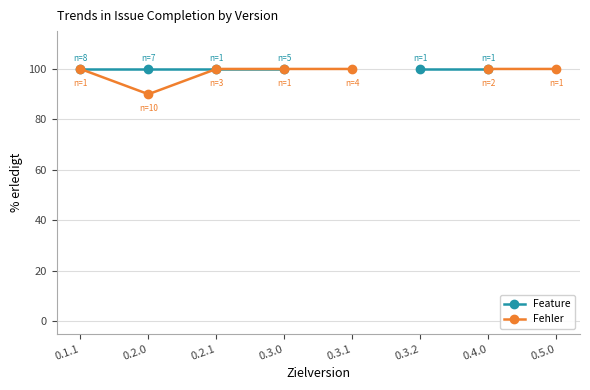

True or false: Feature has a value of 51.9 at 0.3.0.

False